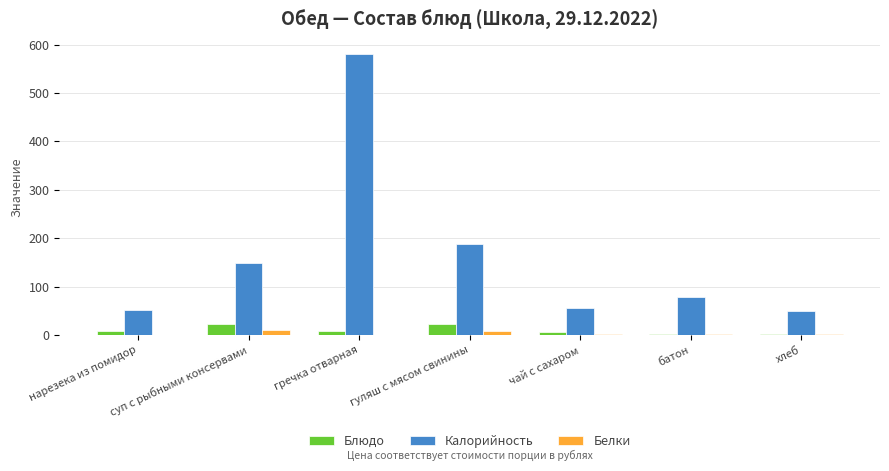

Which series has the widest spread of values?

Калорийность